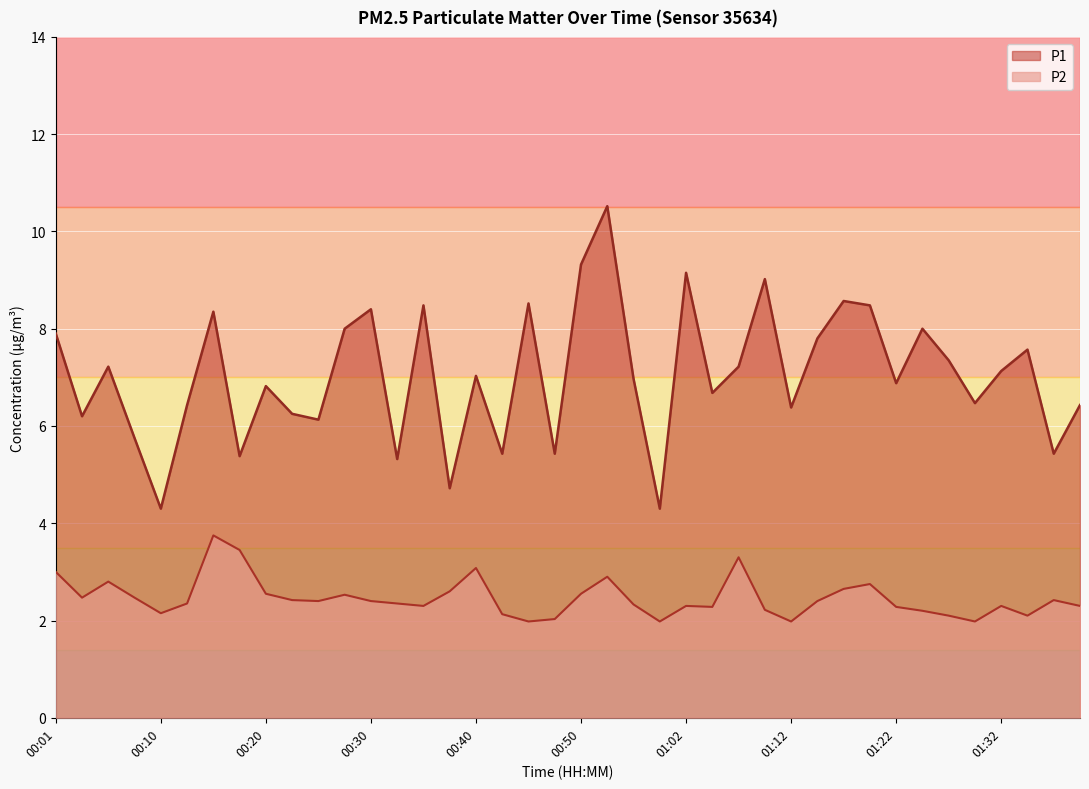

Which series has the widest spread of values?

P1